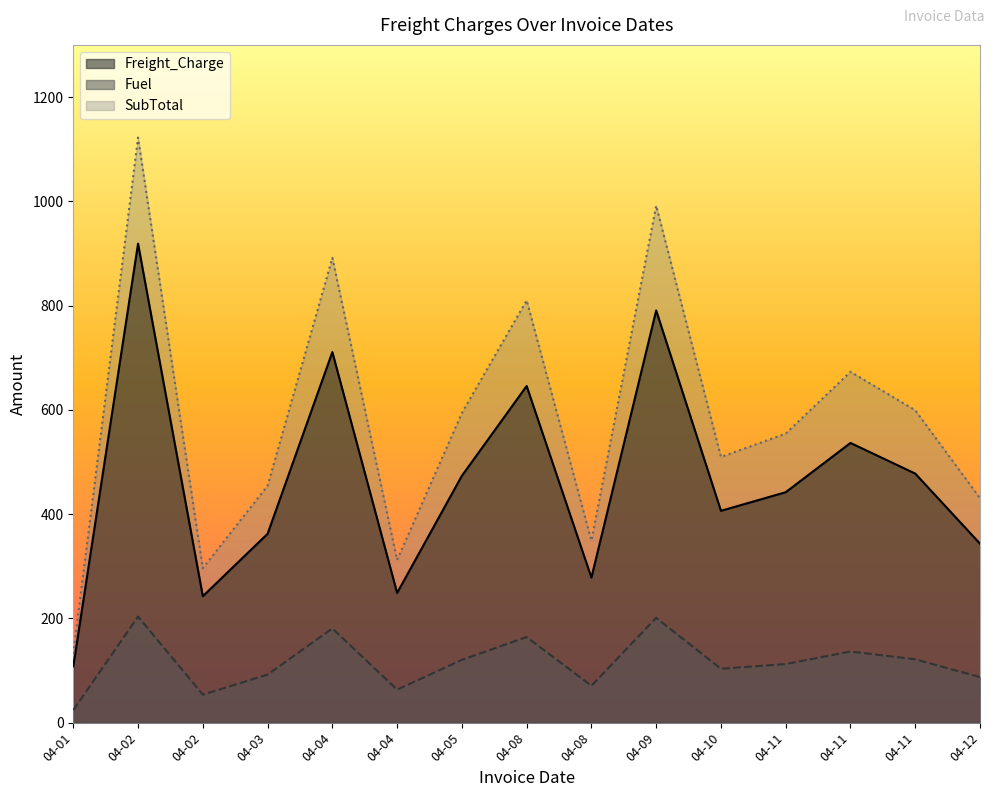

At how many categories does at least one series exceed 500?

9